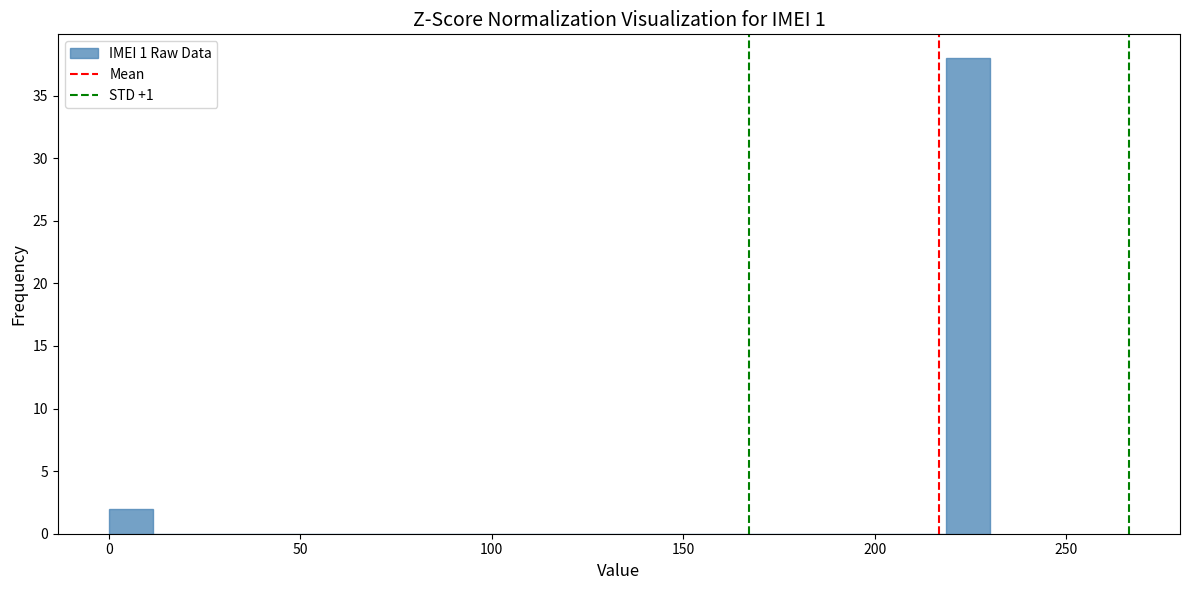

Read against the x-axis, roughly where is the centre of the tallest bar?

225